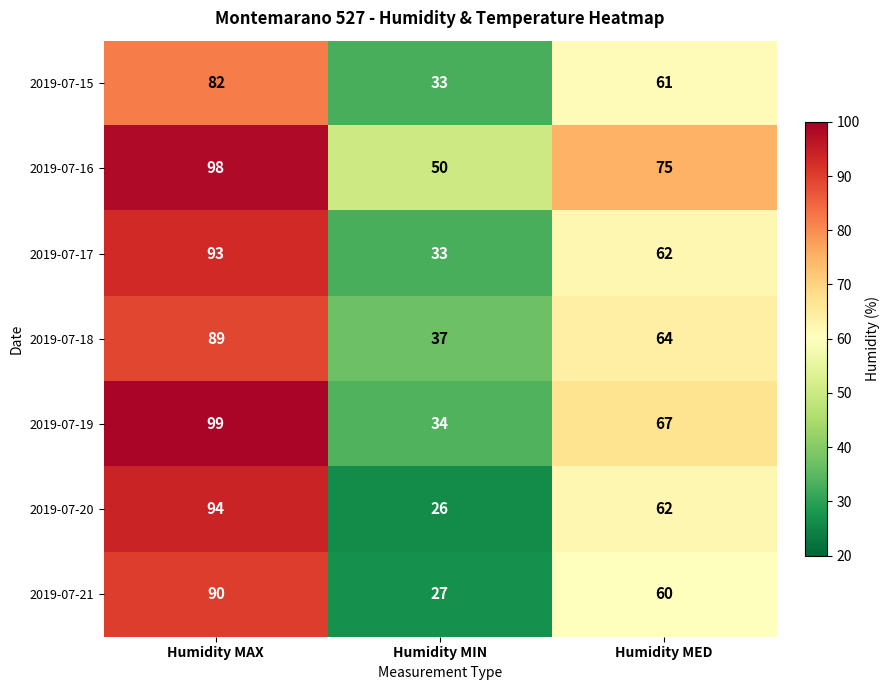

Between Humidity MAX and Humidity MIN, which series saw the biggest shift?

2019-07-20